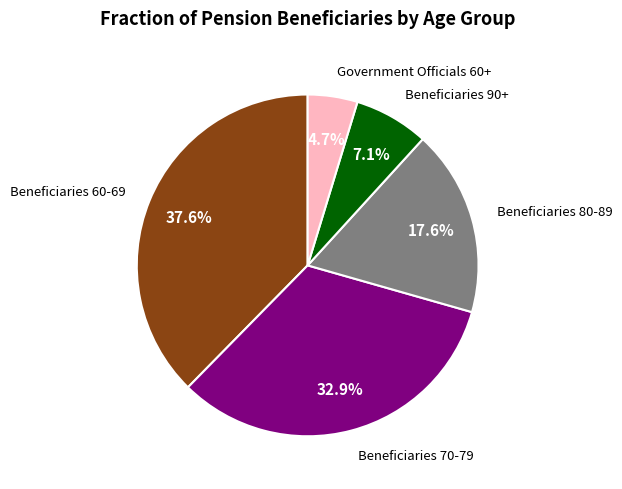

Is there any slice that represents more than half of the pie?

No